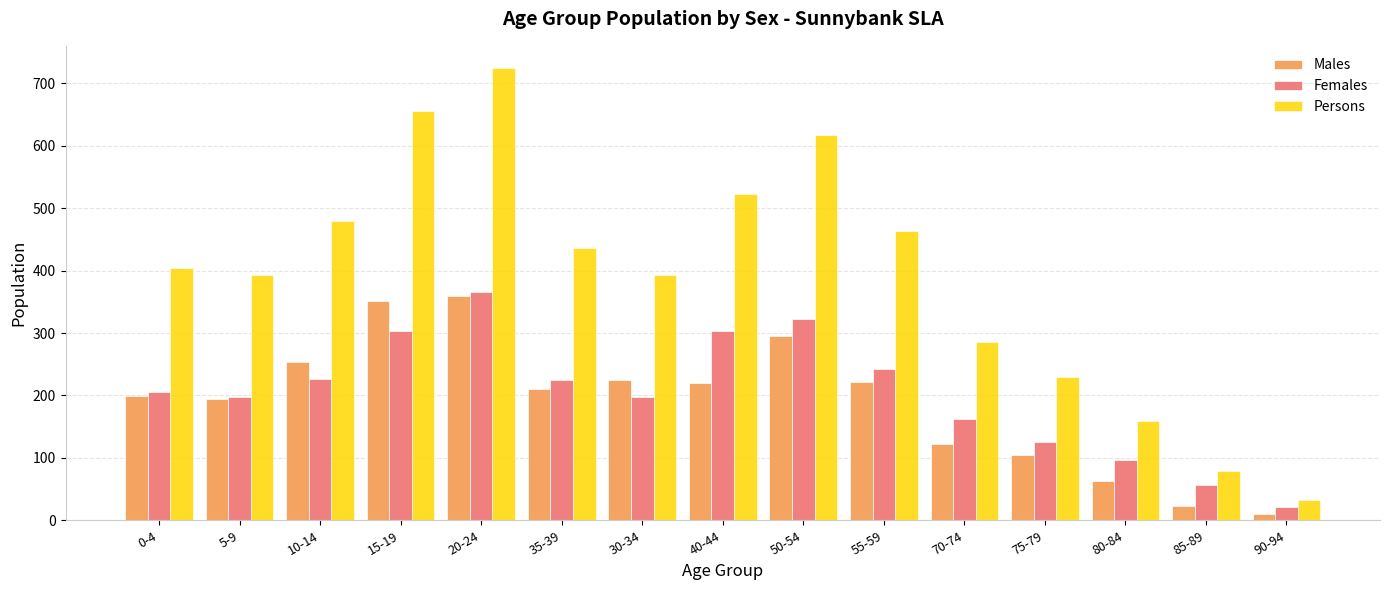

What is the total value across all series at 35-39?

872